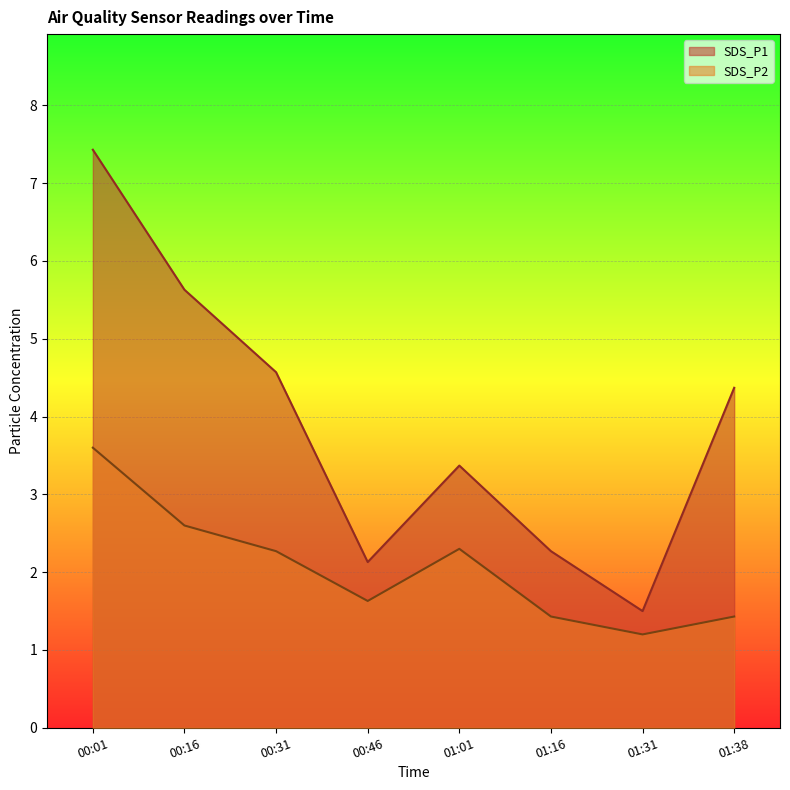

Is the value of SDS_P1 at 00:16 greater than the value of SDS_P2 at 00:46?

Yes